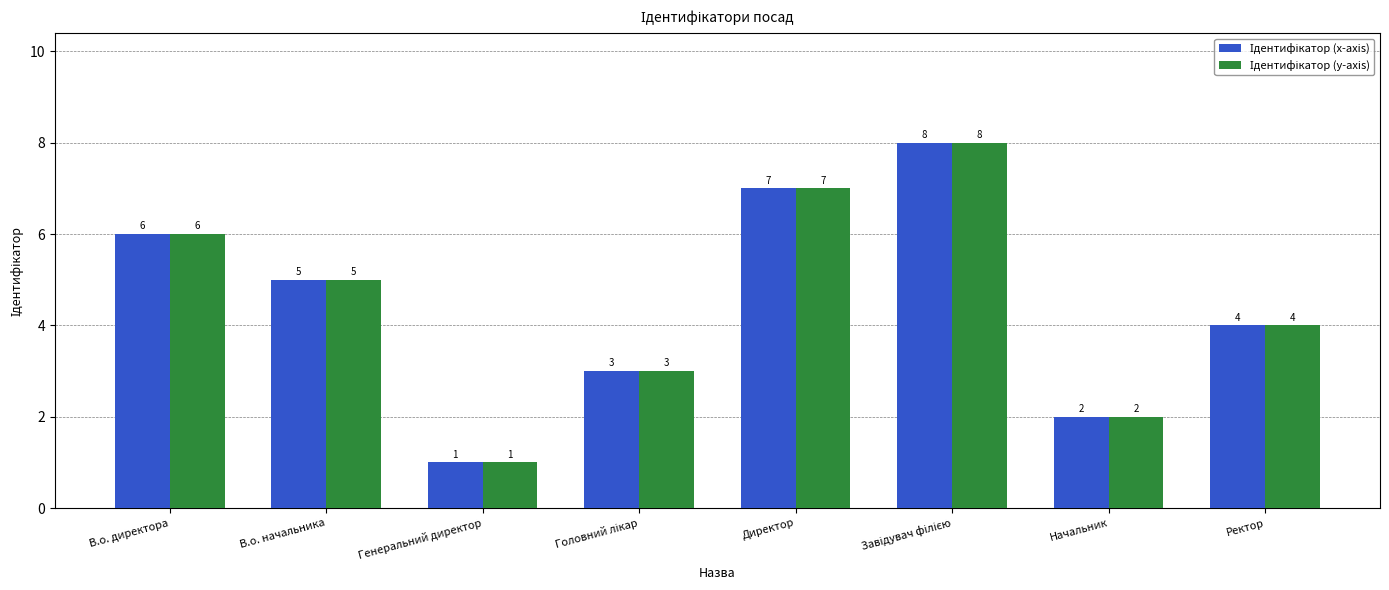

What is the total value across all series at Начальник?

4